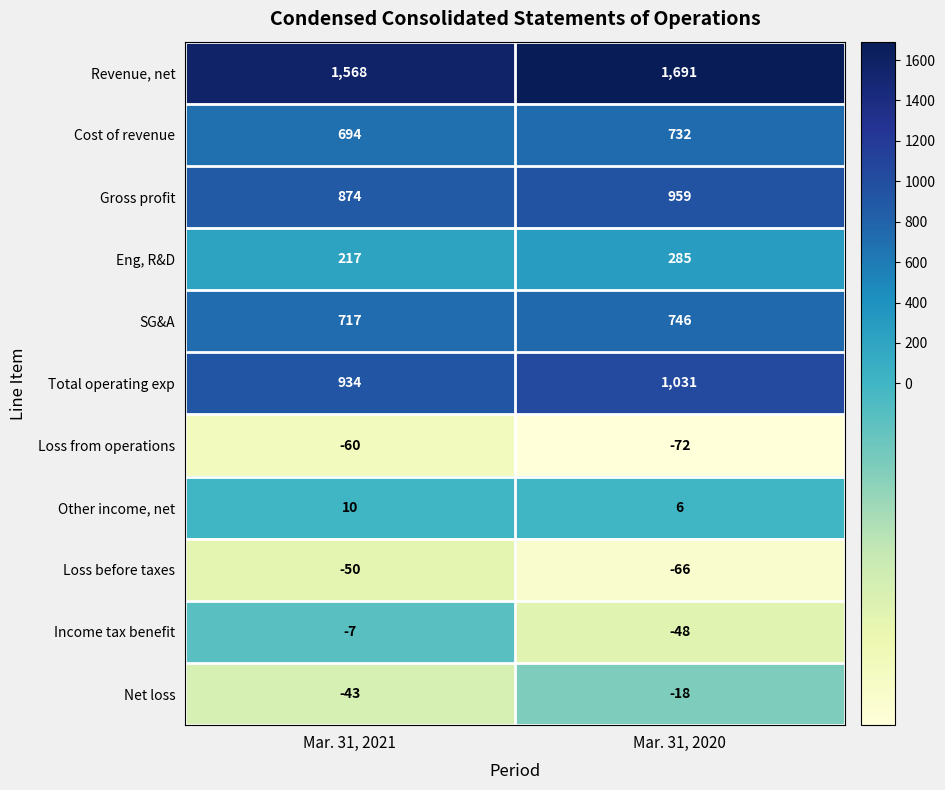

Reading left to right, list all the values displayed in this chart.

Revenue, net: 1568	1691
Cost of revenue: 694	732
Gross profit: 874	959
Eng, R&D: 217	285
SG&A: 717	746
Total operating exp: 934	1031
Loss from operations: -60	-72
Other income, net: 10	6
Loss before taxes: -50	-66
Income tax benefit: -7	-48
Net loss: -43	-18